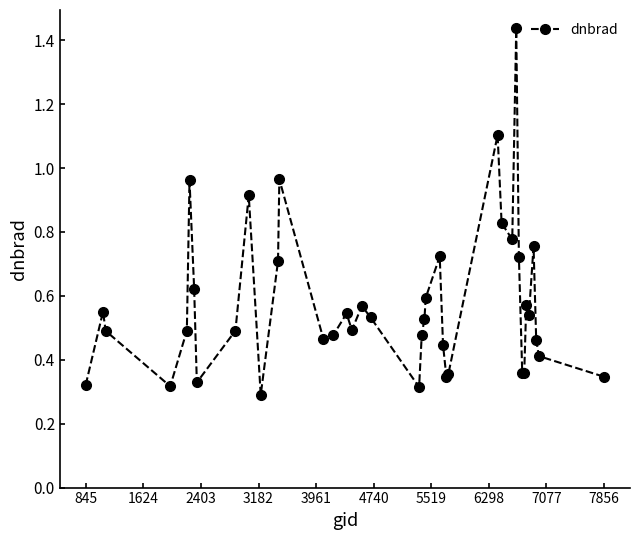

What is the sum of all values?

23.0